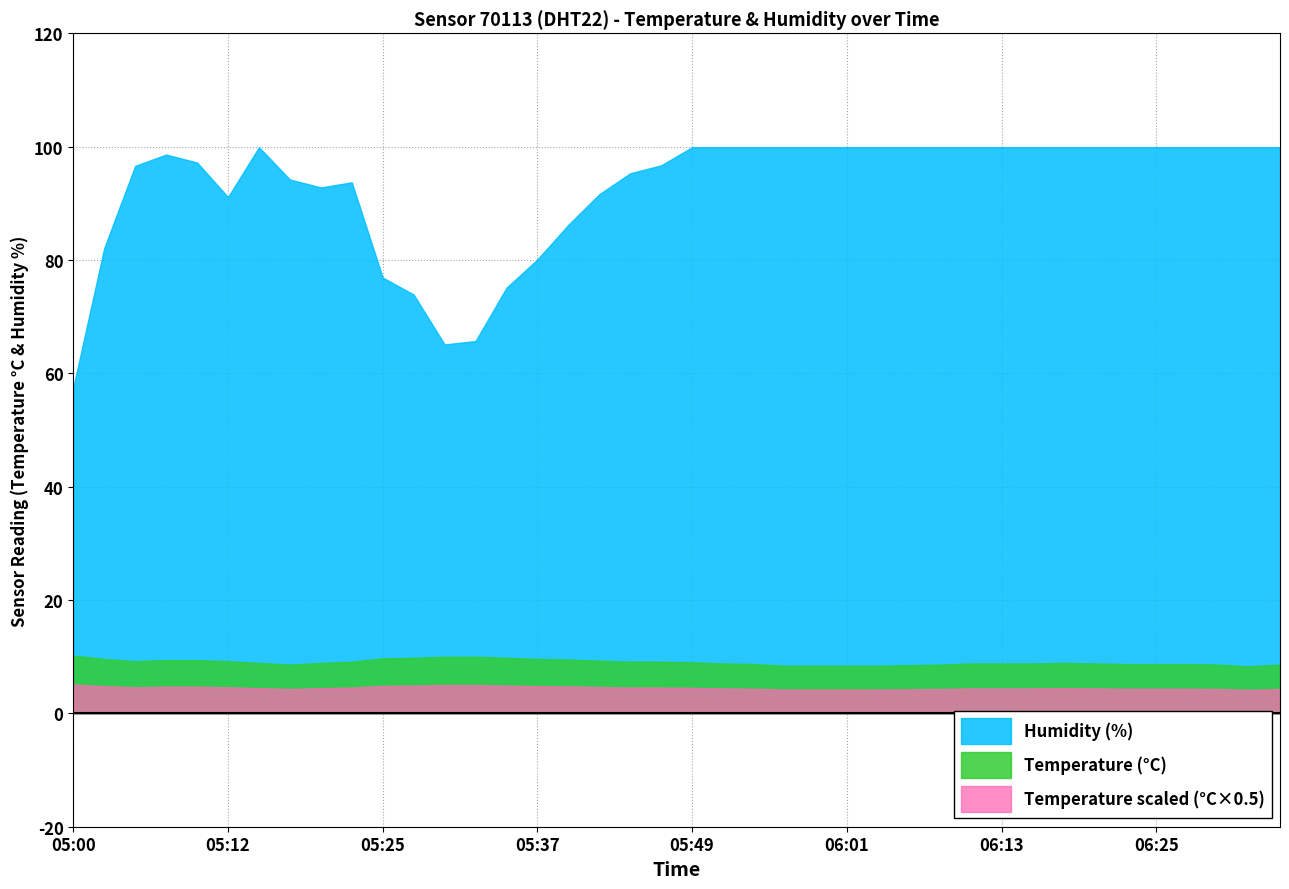

In humidity, how many points are lower than both neighbors (excluding endpoints)?

3